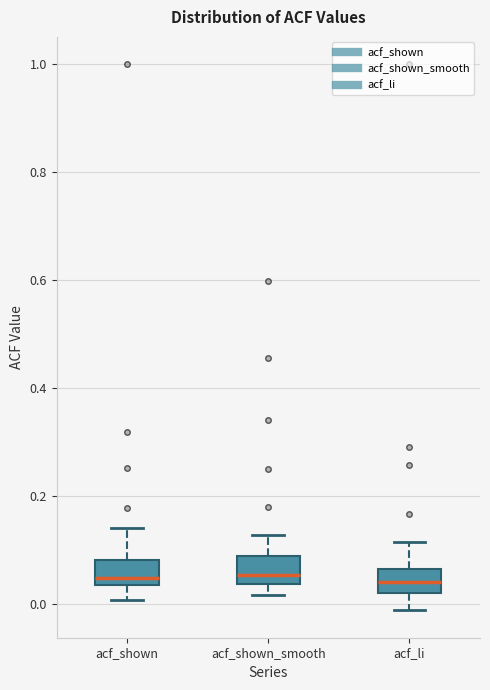

Where is the upper edge of the box for acf_shown on the y-axis? The values are not printed on the chart, so give them approximately, as read against the axis.

0.08